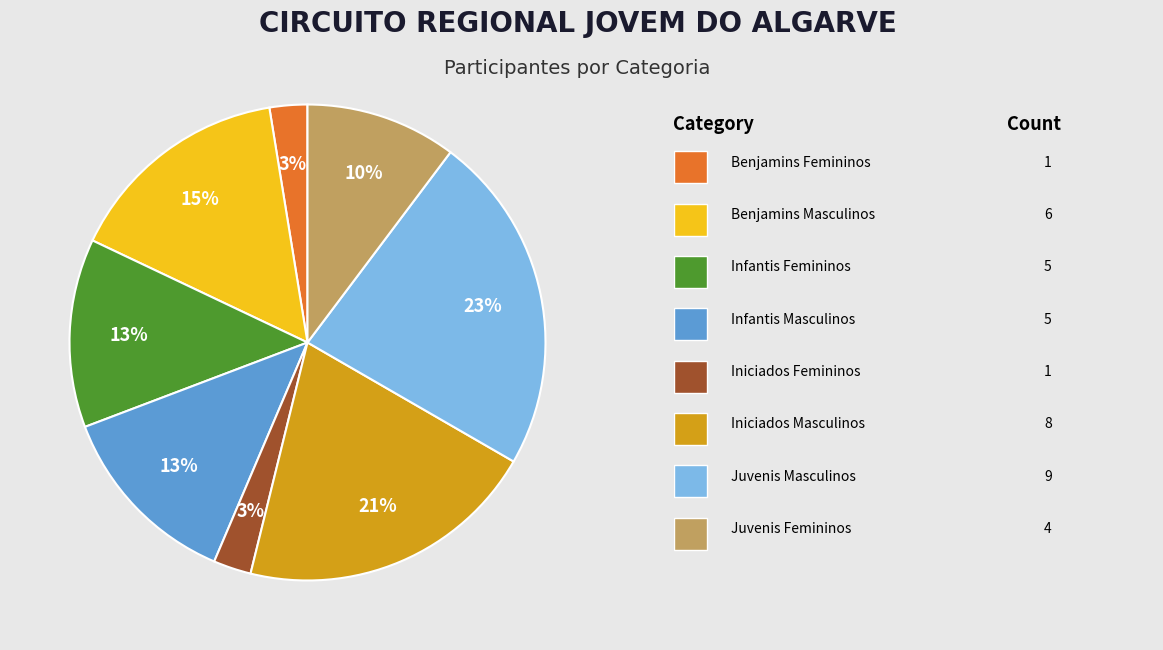

Is there any slice that represents more than half of the pie?

No